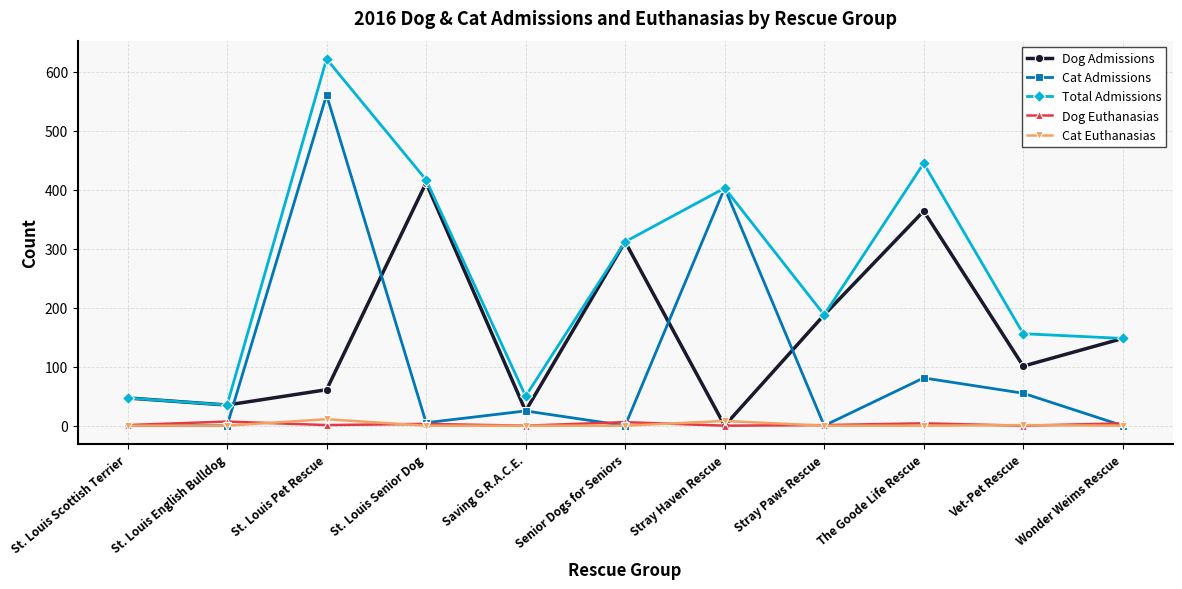

What is the label of the 11th point from the left?

Wonder Weims Rescue